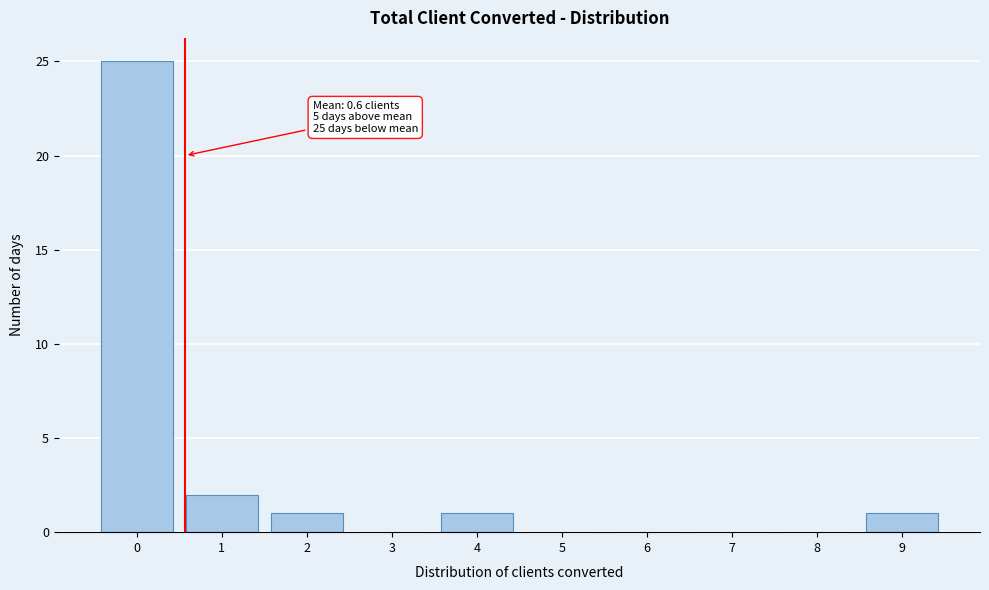

Over which range of the x-axis is the bar tallest?

-0.5 to 0.5